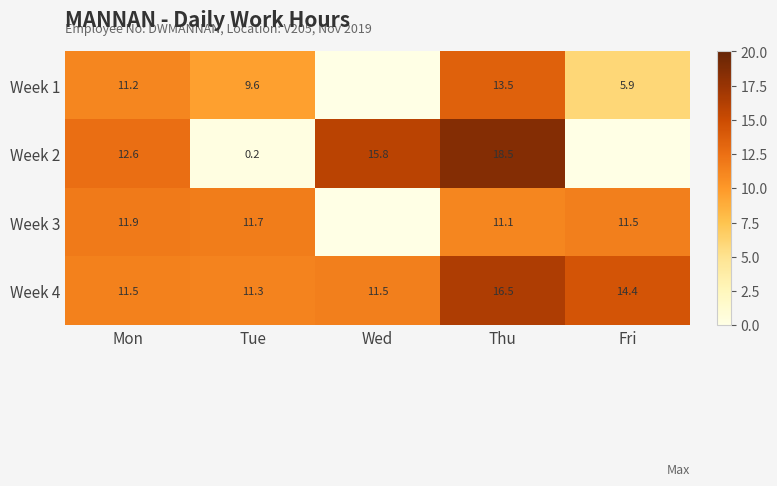

How many categories are shown in the chart?

5